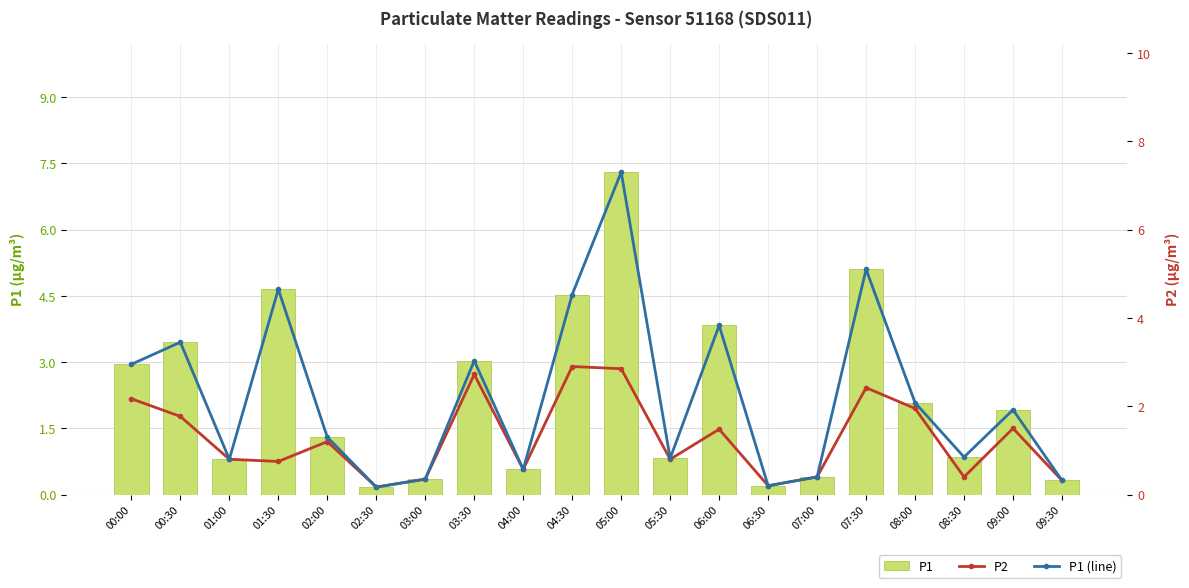

At which category is the sum across all series the highest?

05:00